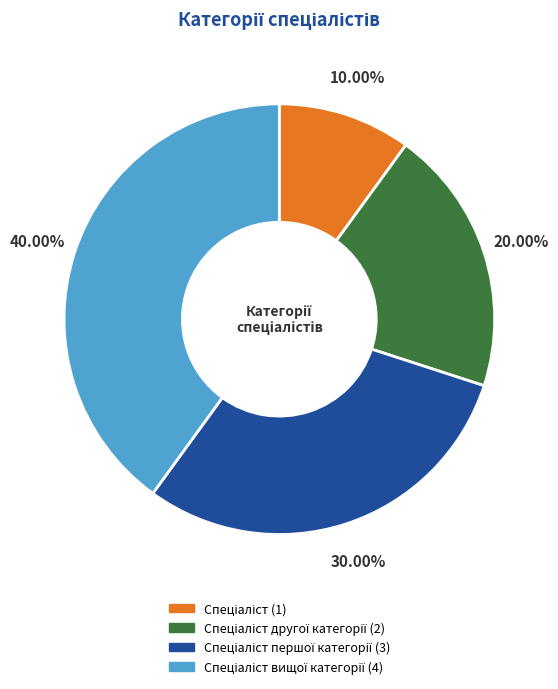

How many slices are in this pie chart?

4